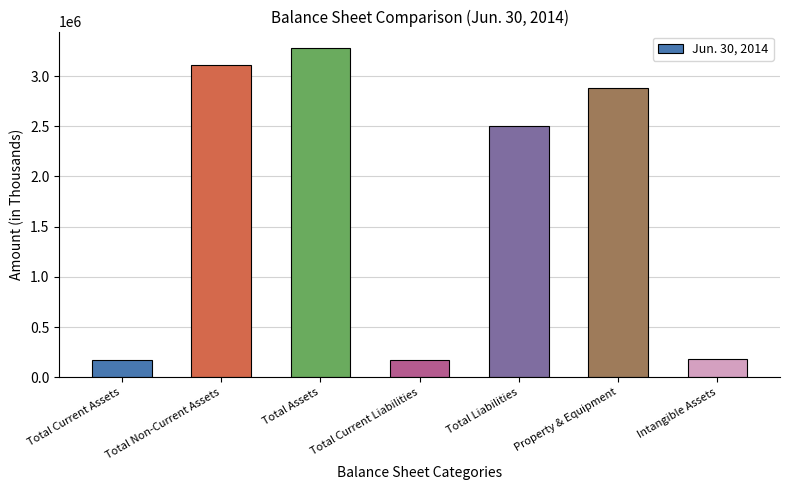

What is the difference between the values at Total Liabilities and Total Current Liabilities?

2336222